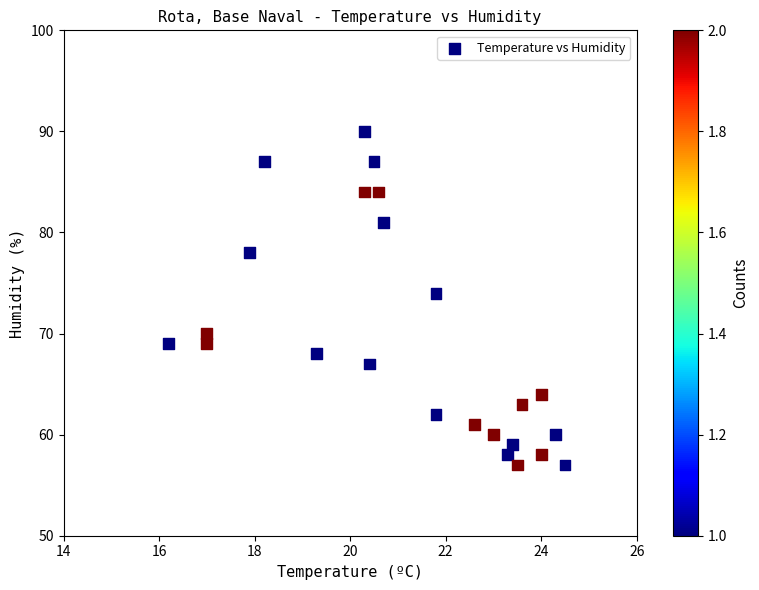

What Y value in the scatter plot is closest to 73?

74